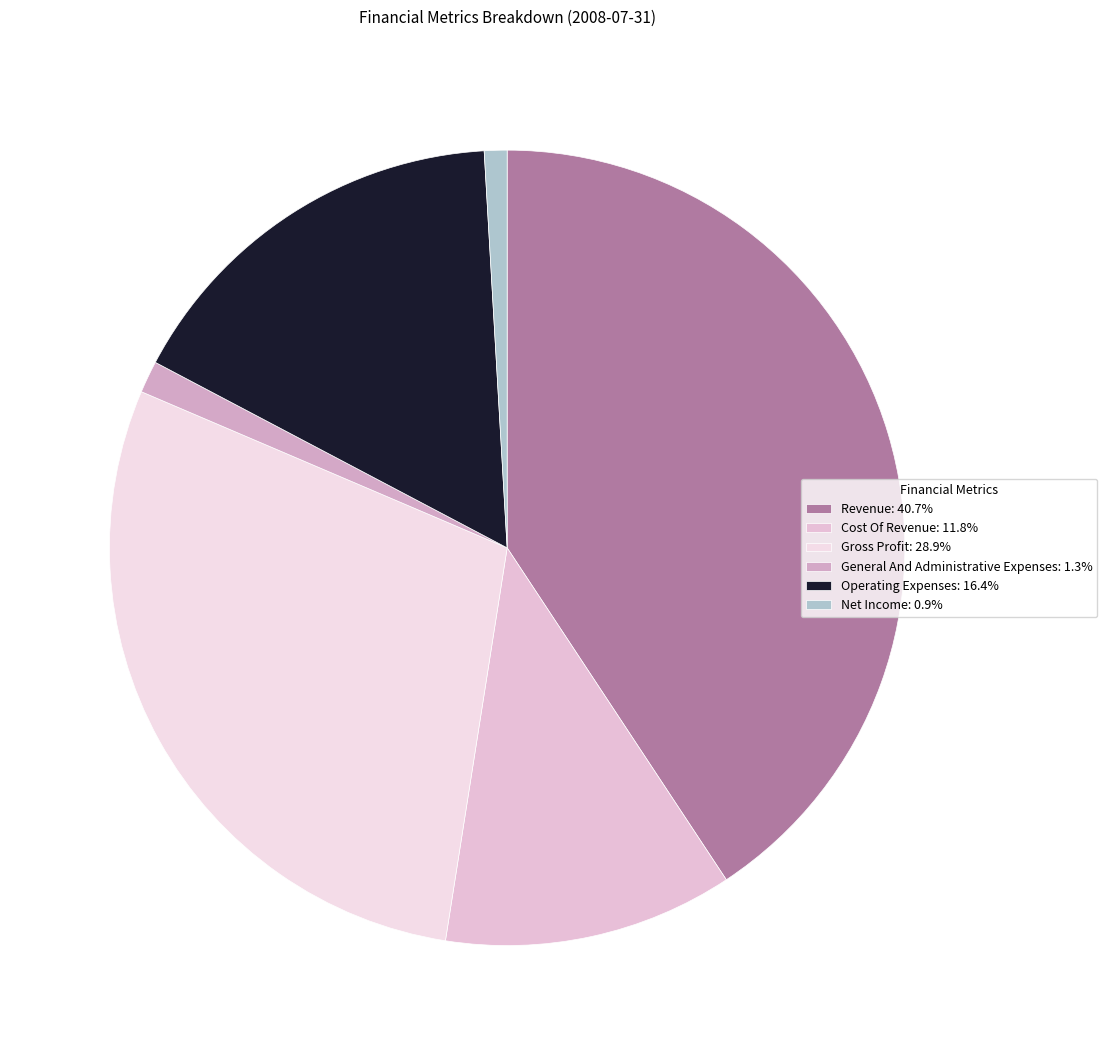

To the nearest percent, what is the average slice percentage?

17%